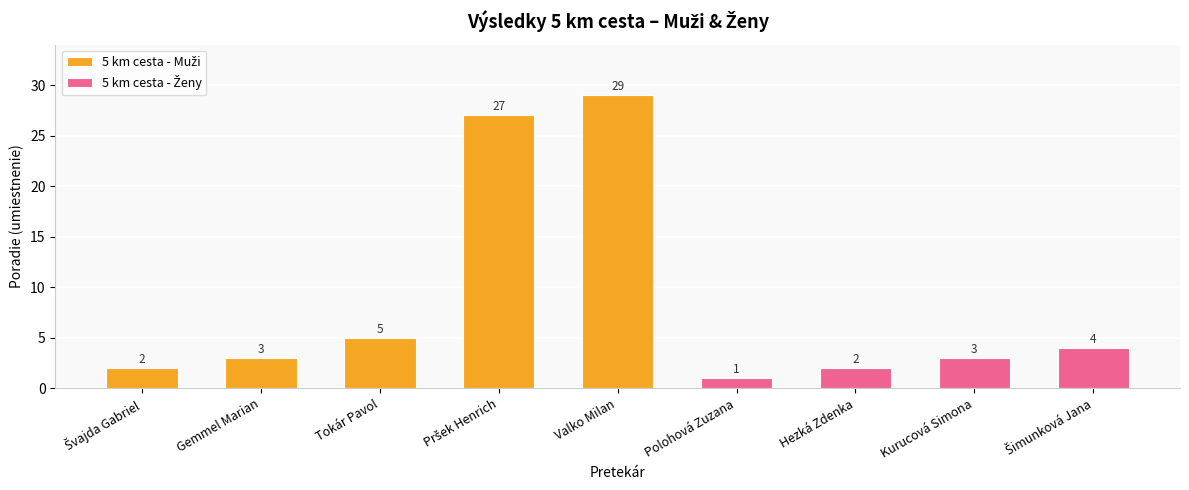

At which label is the value closest to 15?

Tokár Pavol